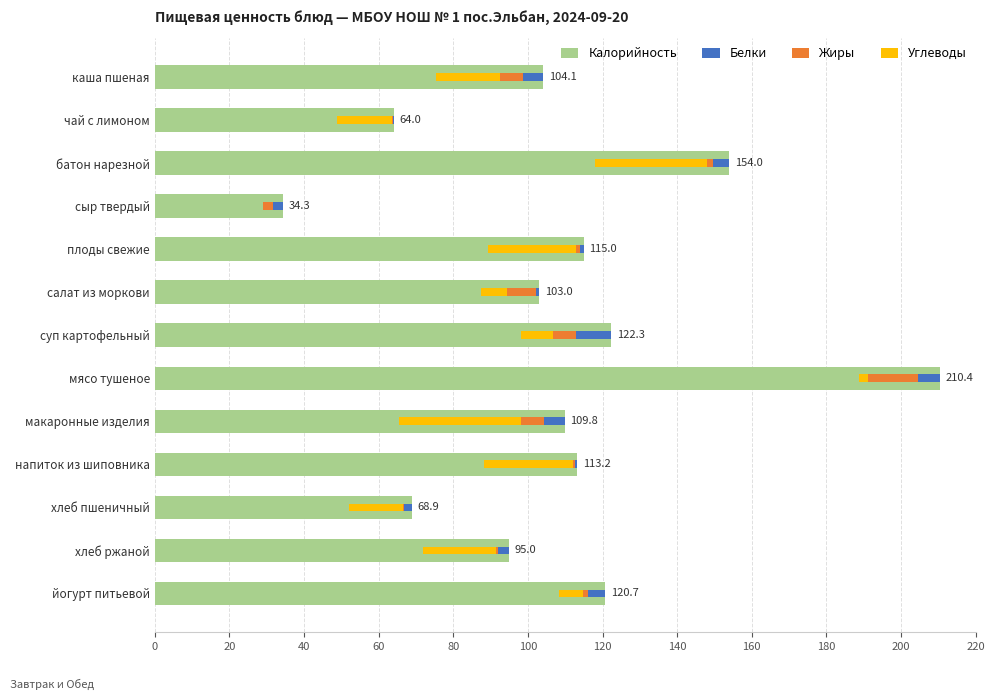

How many values in the Углеводы series exceed 14?

8